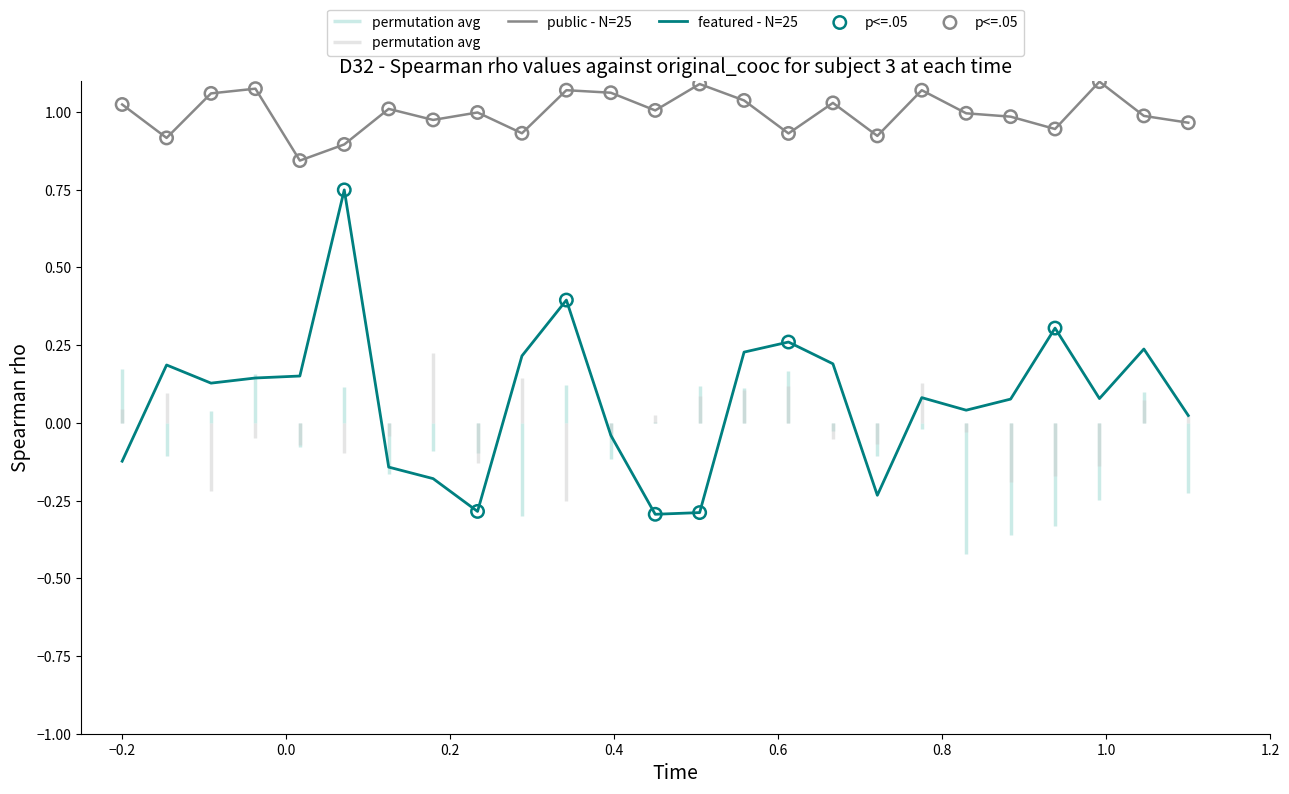

At how many categories does at least one series exceed 0?

25